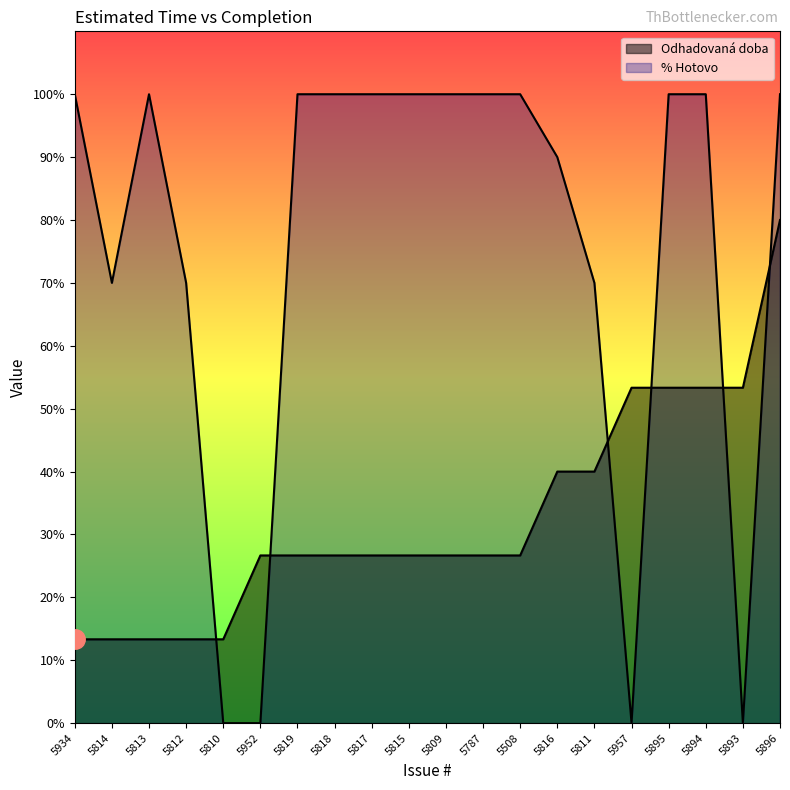

At which label is % Hotovo closest to 50?

5814